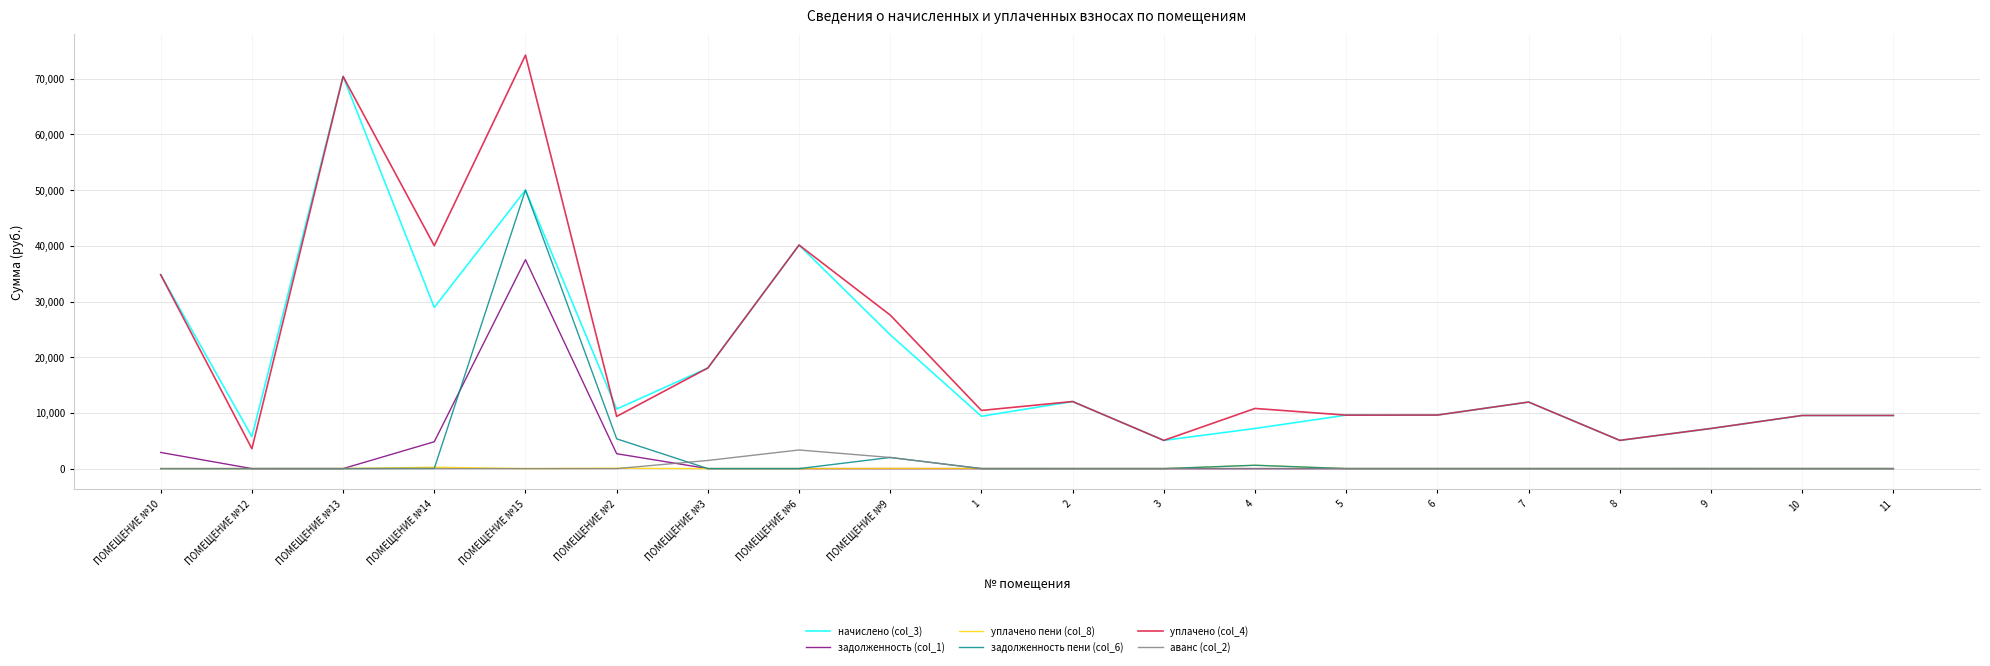

At which category is the sum across all series the highest?

ПОМЕЩЕНИЕ №15